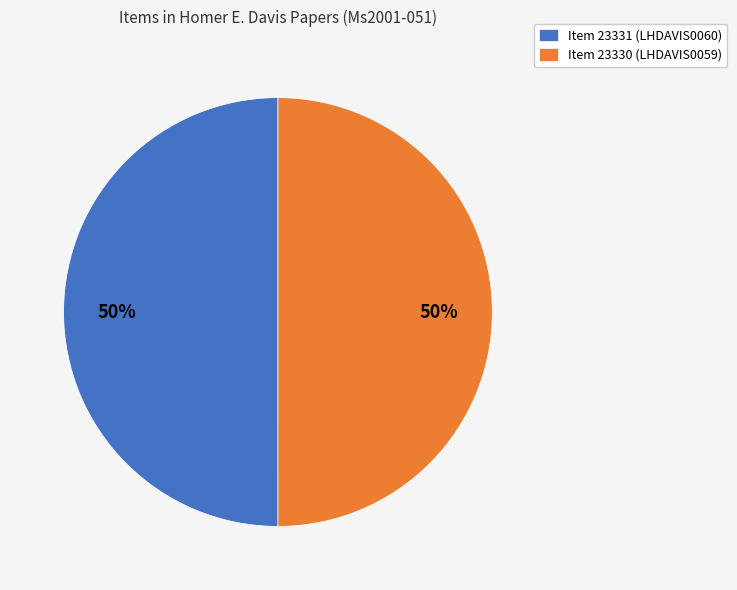

True or false: Item 23330 (LHDAVIS0059) accounts for 39% of the total.

False